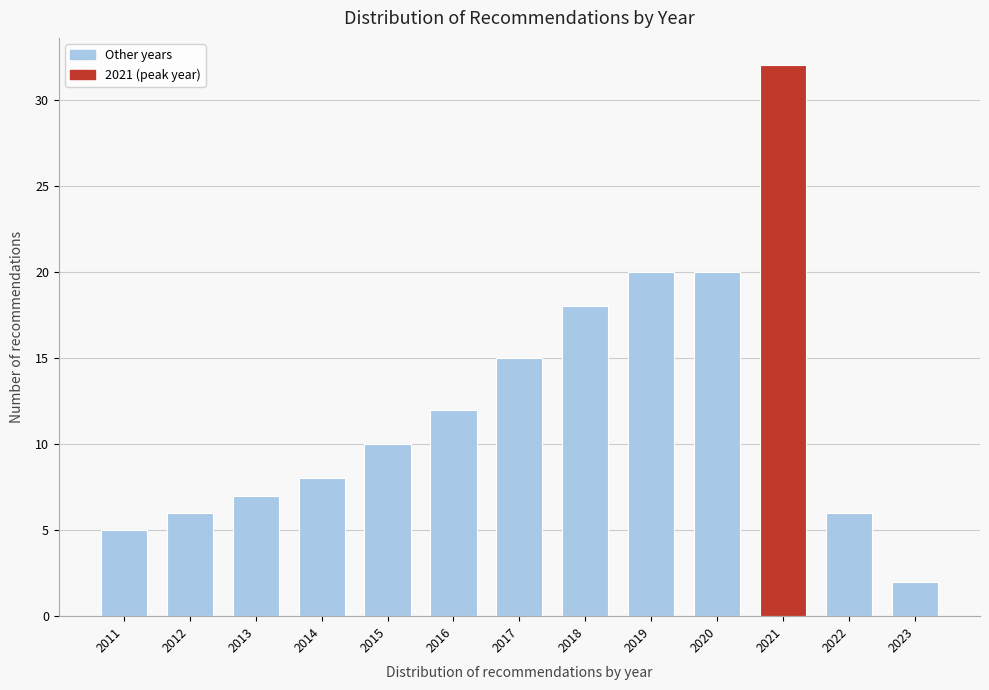

Reading right to left, extract all data points from this chart.

2023=2	2022=6	2021=32	2020=20	2019=20	2018=18	2017=15	2016=12	2015=10	2014=8	2013=7	2012=6	2011=5